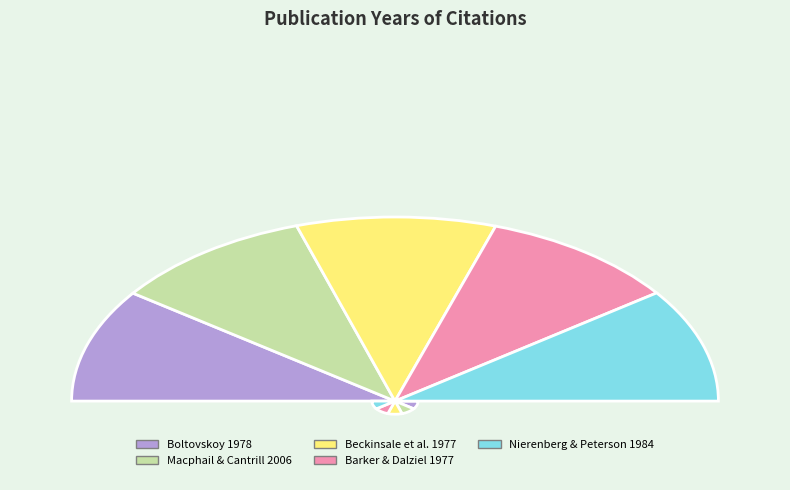

Which slice is the largest?

Macphail & Cantrill 2006